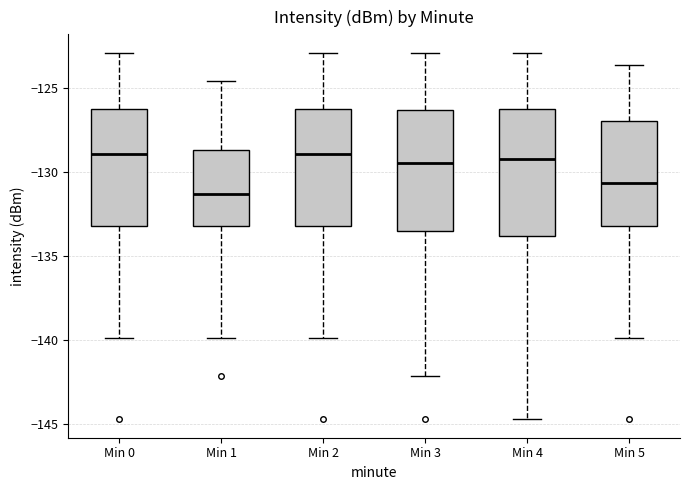

Reading left to right, read every box against the y-axis: the position of its median line, the range the box covers, and the ends of its whiskers. The values are not printed on the chart, so give them approximately, as read against the axis.

Min 0: median -129.0, box -133.0 to -126.0, whiskers -140.0 to -123.0
Min 1: median -131.5, box -133.0 to -128.5, whiskers -140.0 to -124.5
Min 2: median -129.0, box -133.0 to -126.0, whiskers -140.0 to -123.0
Min 3: median -129.5, box -133.5 to -126.5, whiskers -142.0 to -123.0
Min 4: median -129.0, box -134.0 to -126.0, whiskers -144.5 to -123.0
Min 5: median -130.5, box -133.0 to -127.0, whiskers -140.0 to -123.5